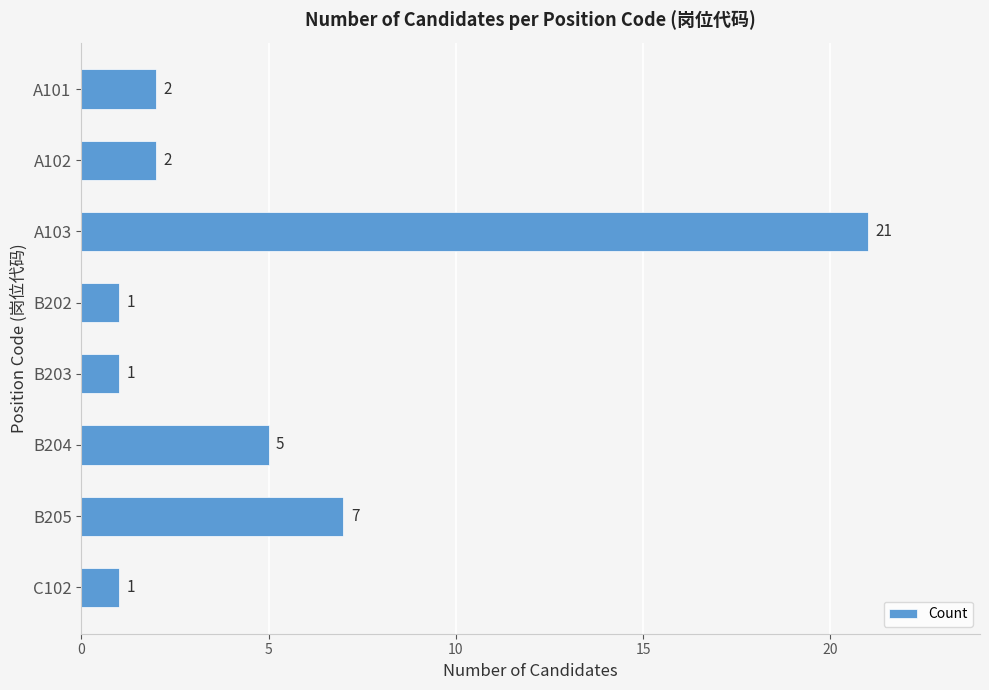

What is the value of the 4th bar from the top?

1